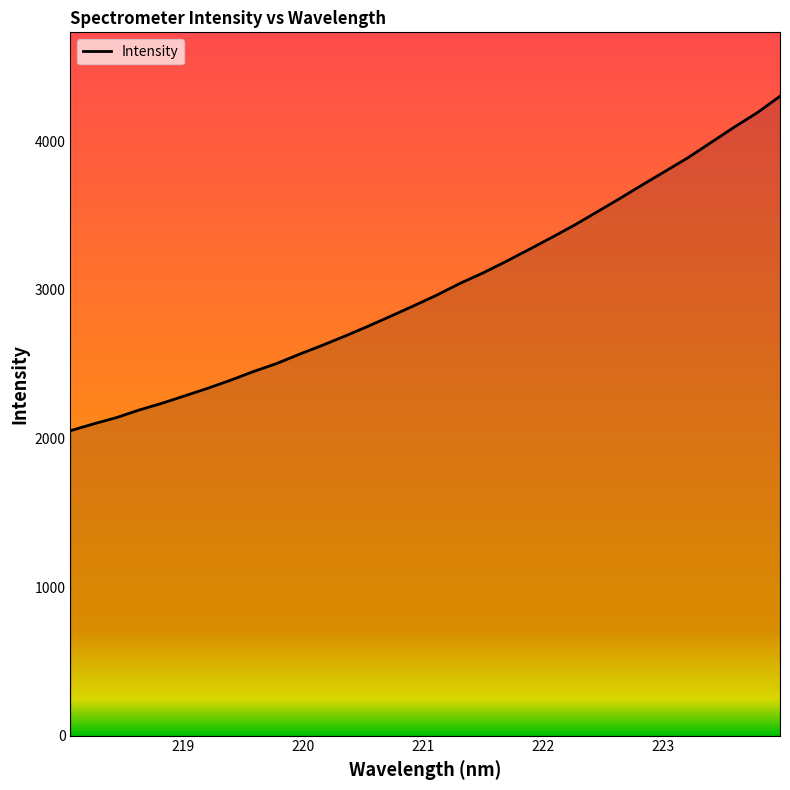

What is the smallest value displayed?

2052.7